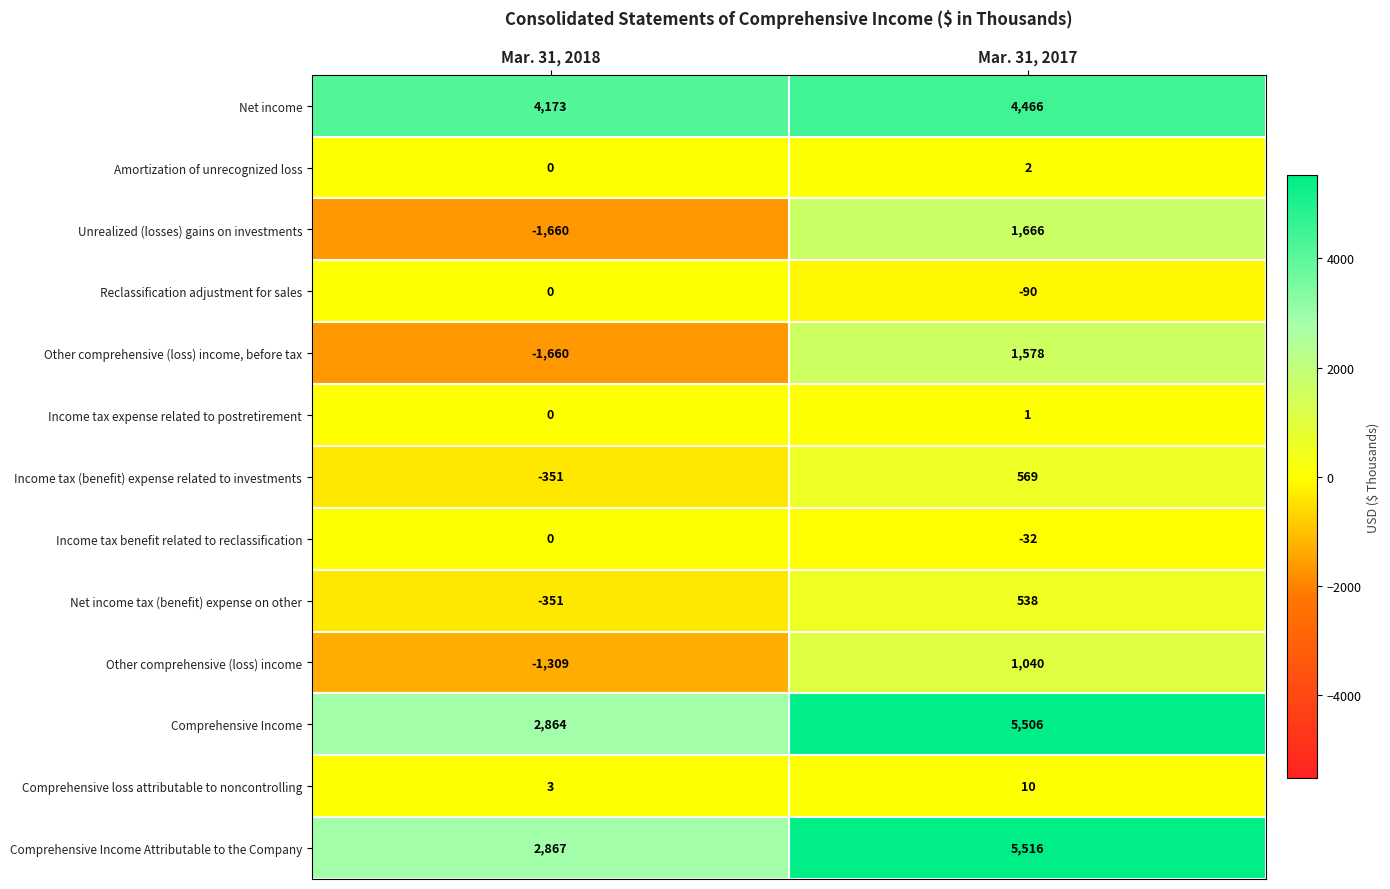

Reading right to left, extract all data points from this chart.

Net income: 4466	4173
Amortization of unrecognized loss: 2	0
Unrealized (losses) gains on investments: 1666	-1660
Reclassification adjustment for sales: -90	0
Other comprehensive (loss) income, before tax: 1578	-1660
Income tax expense related to postretirement: 1	0
Income tax (benefit) expense related to investments: 569	-351
Income tax benefit related to reclassification: -32	0
Net income tax (benefit) expense on other: 538	-351
Other comprehensive (loss) income: 1040	-1309
Comprehensive Income: 5506	2864
Comprehensive loss attributable to noncontrolling: 10	3
Comprehensive Income Attributable to the Company: 5516	2867